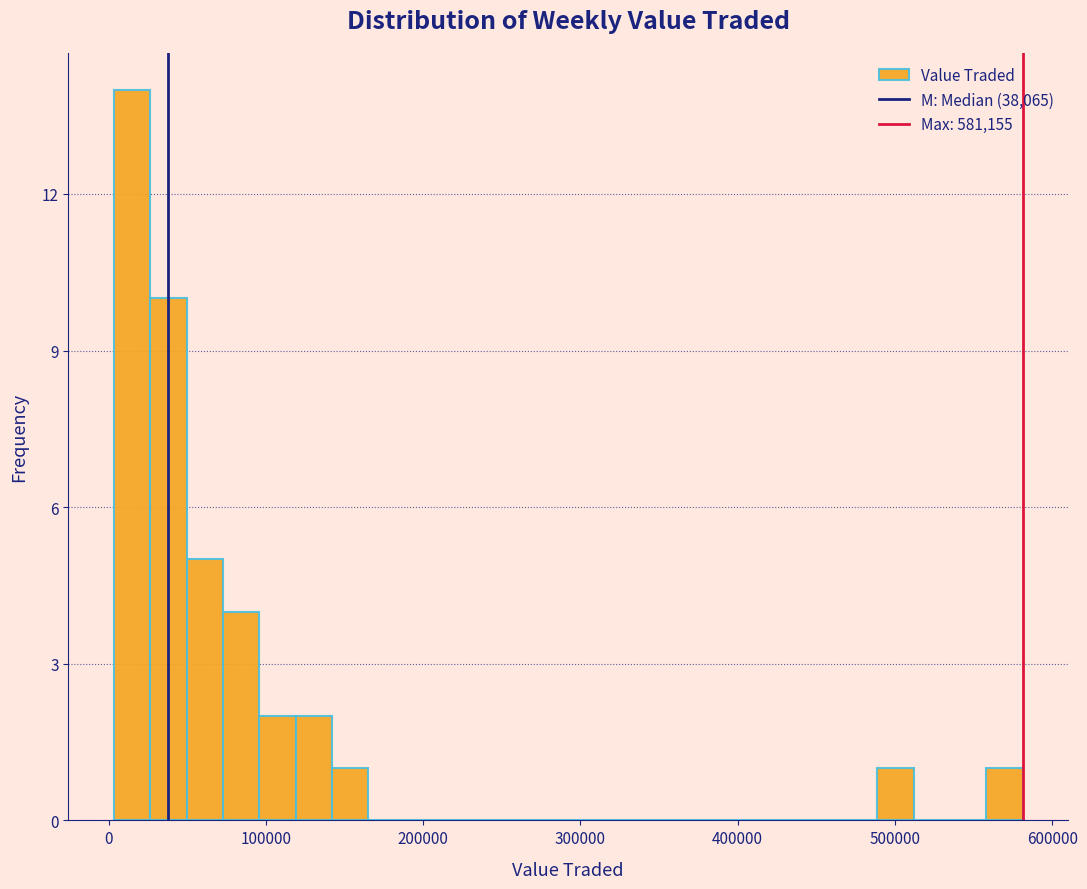

Read against the x-axis, roughly where is the centre of the tallest bar?

10000